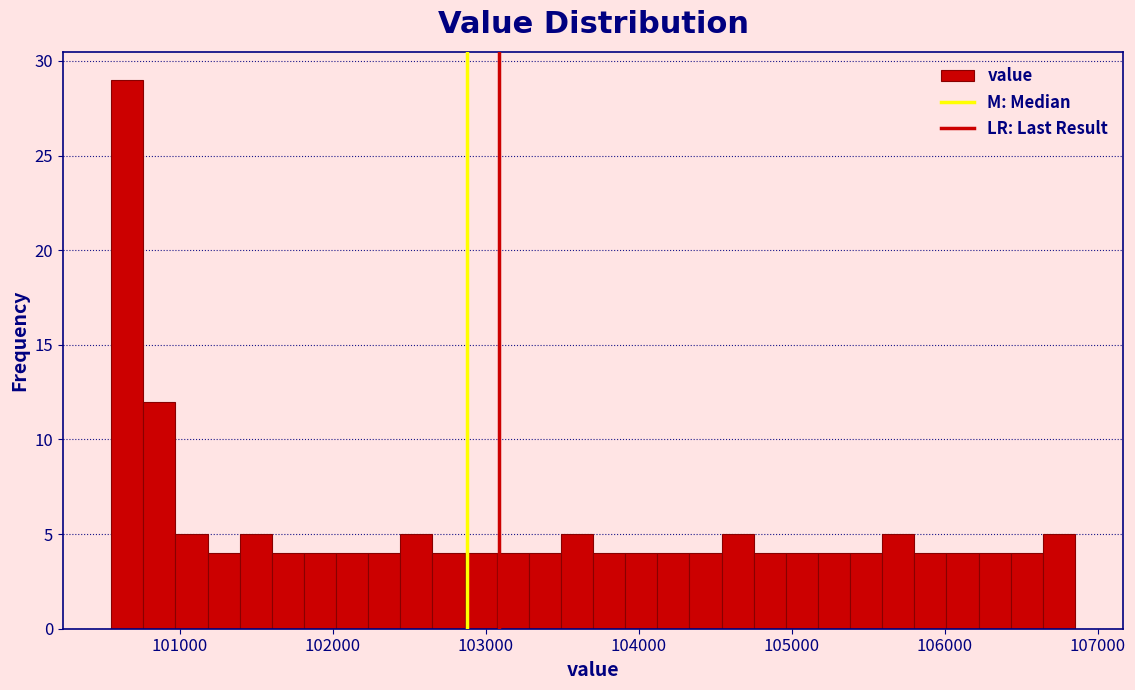

Read against the x-axis, roughly where is the centre of the tallest bar?

100700